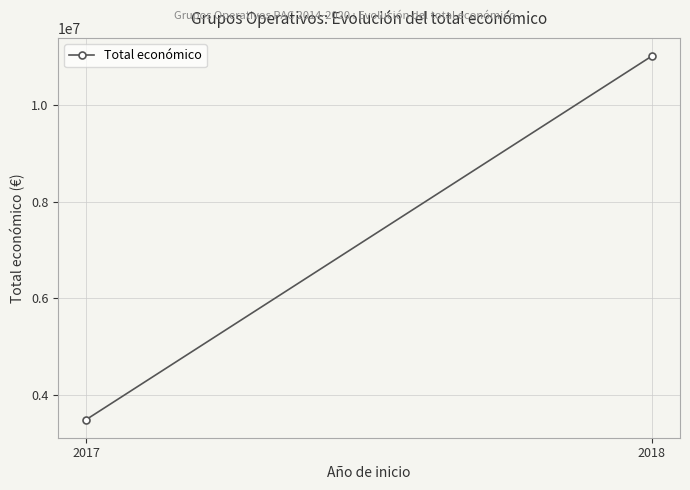

Count the values in the range 3487018 to 11011558.

2